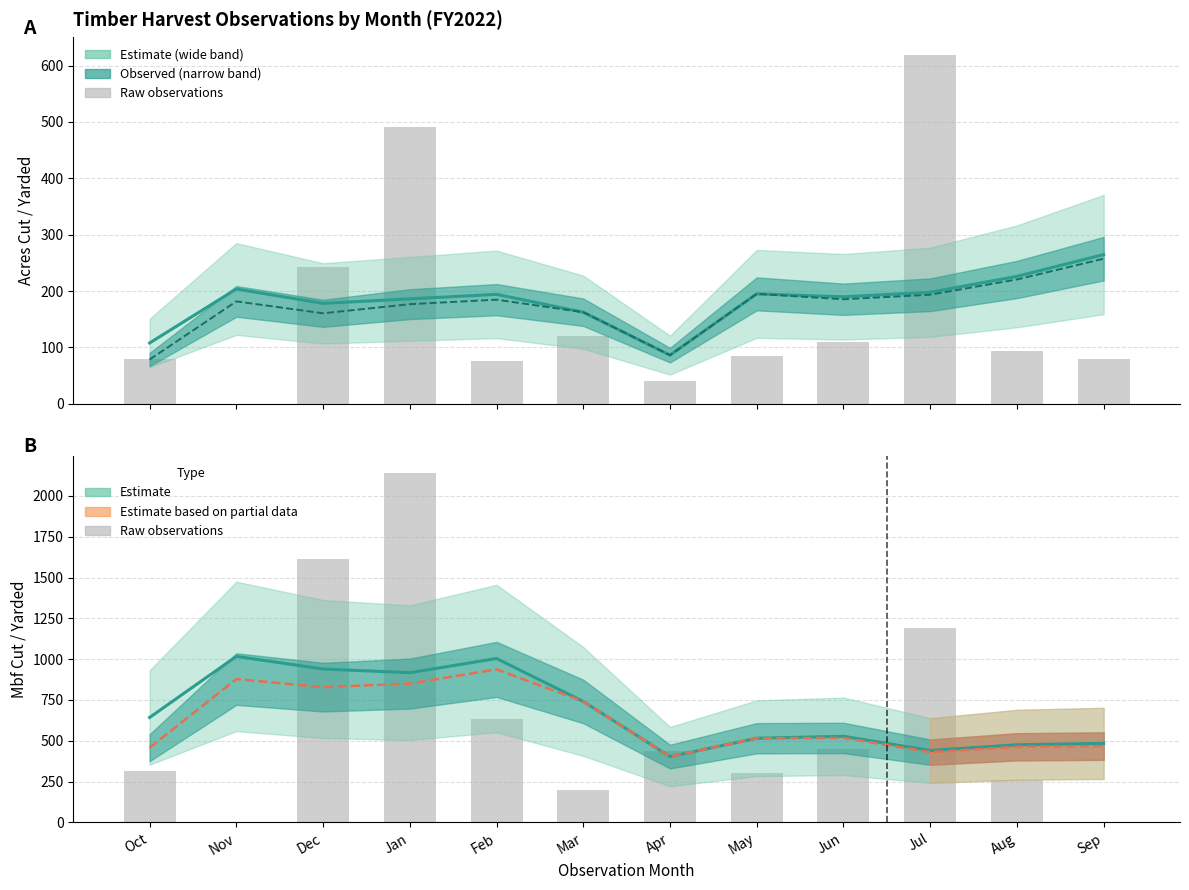

What is the sum of all Mbf Cut (estimate) values?

8108.4